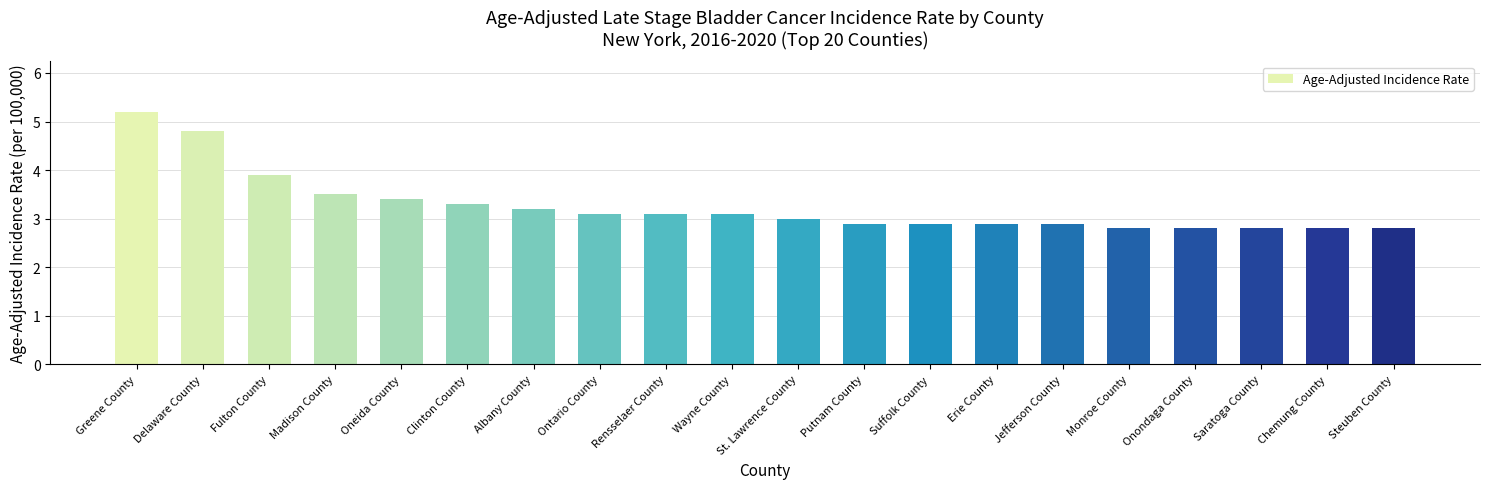

What is the label of the 11th bar from the right?

Wayne County